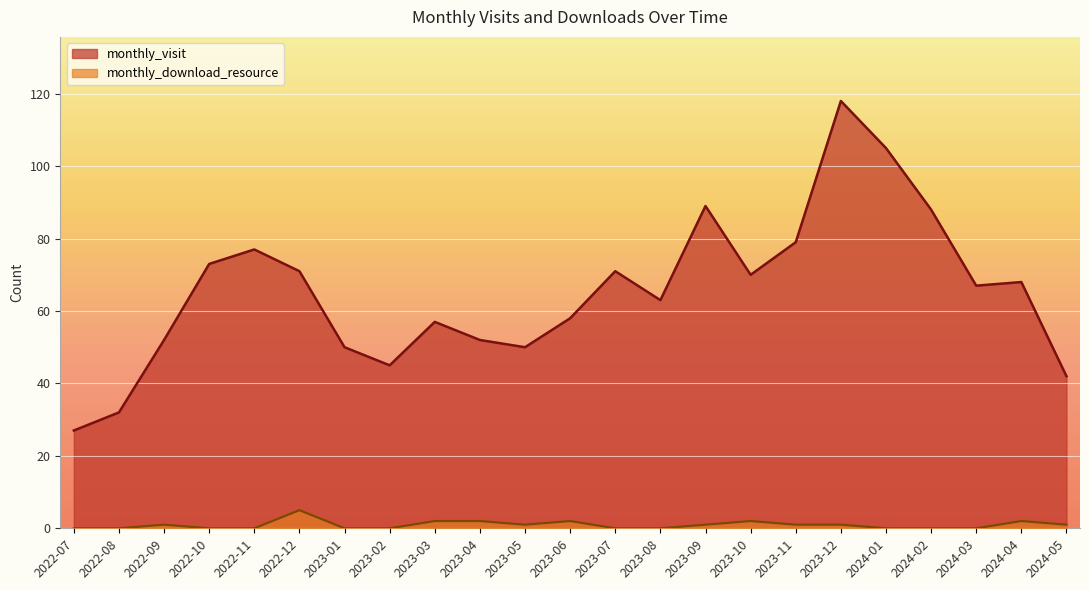

How many lines are shown in the chart?

2